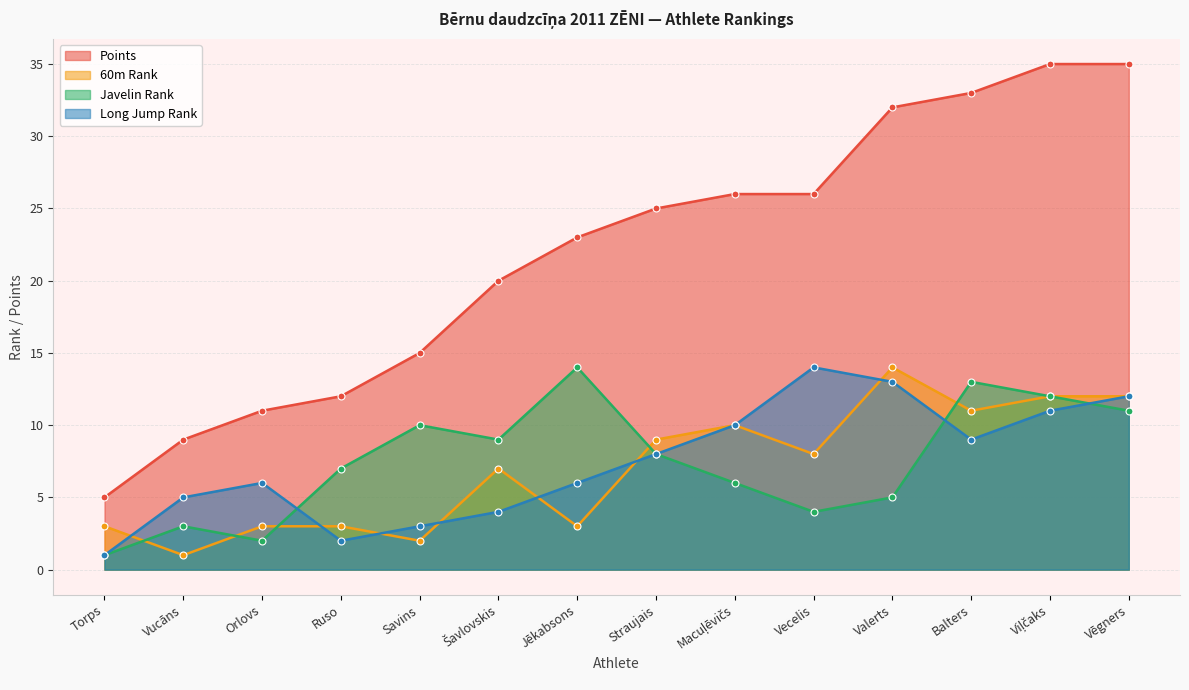

Where does the 60m Rank series first go above 8?

Straujais